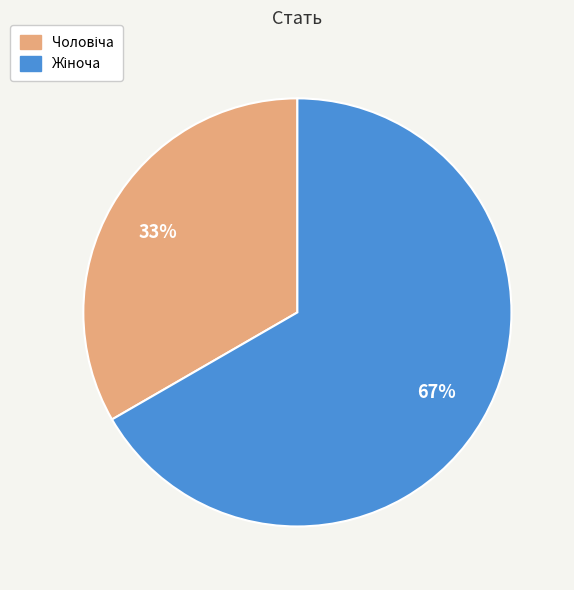

Does any single category account for the majority?

Yes